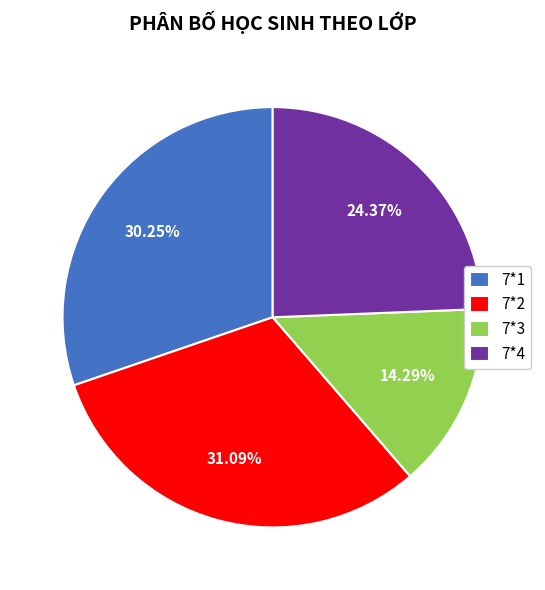

Combined, what portion of the pie is 7*3 and 7*4?

38.7%